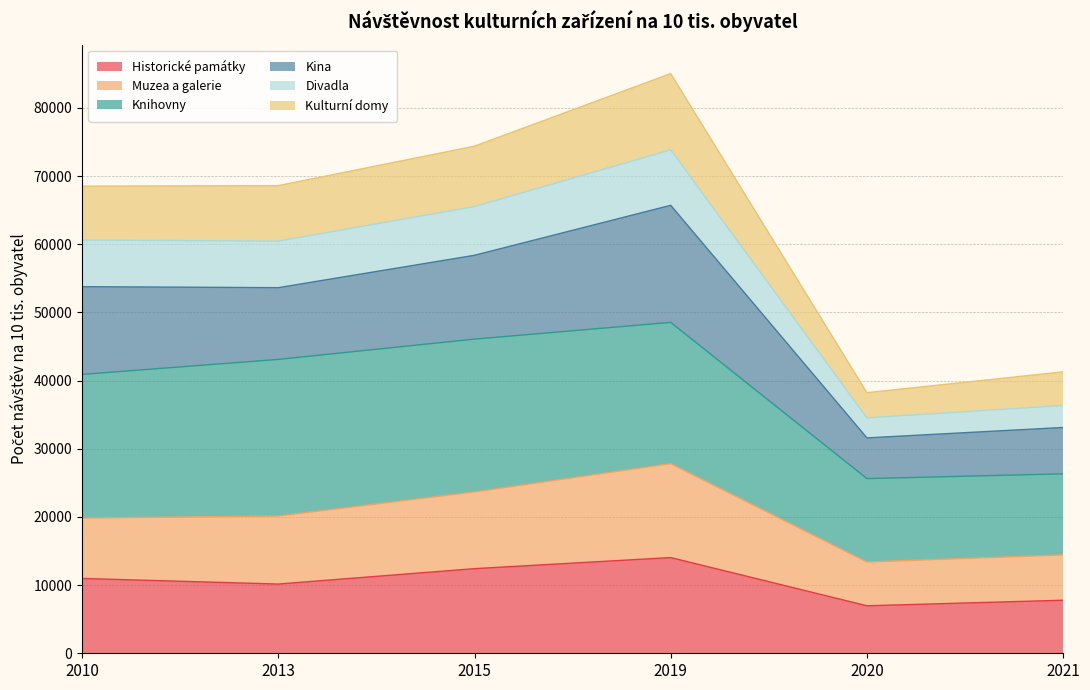

The value of Historické památky at 2015 is 12412. True or false?

True